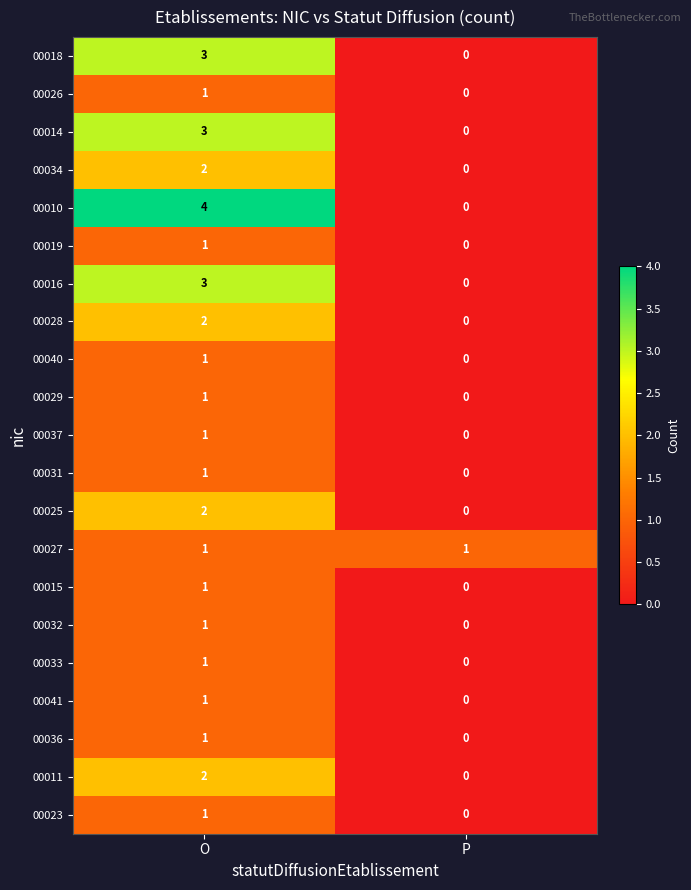

What is the total value across all series at P?

1